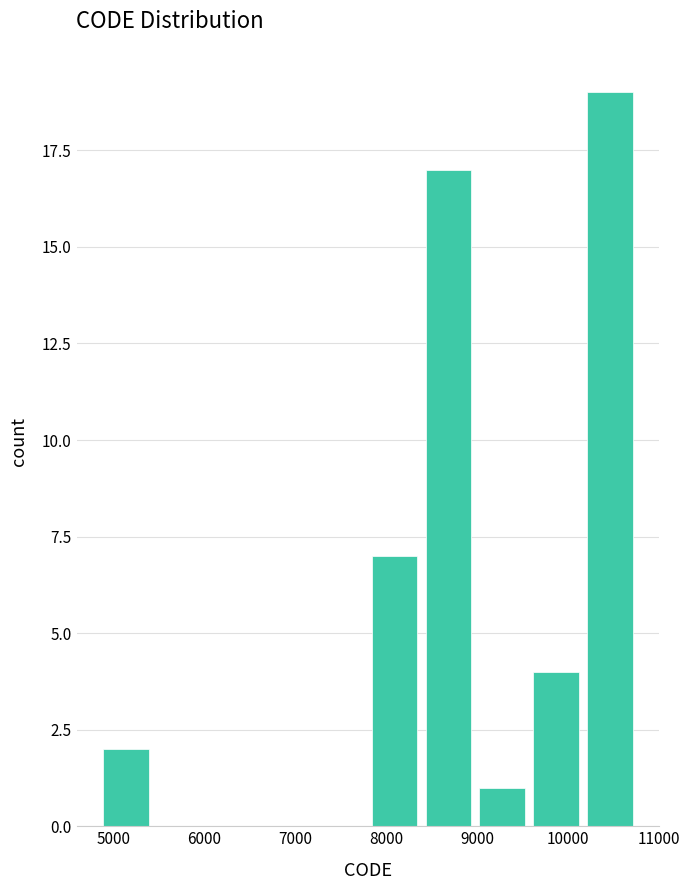

Which range on the x-axis has the tallest bar?

10200 to 10800